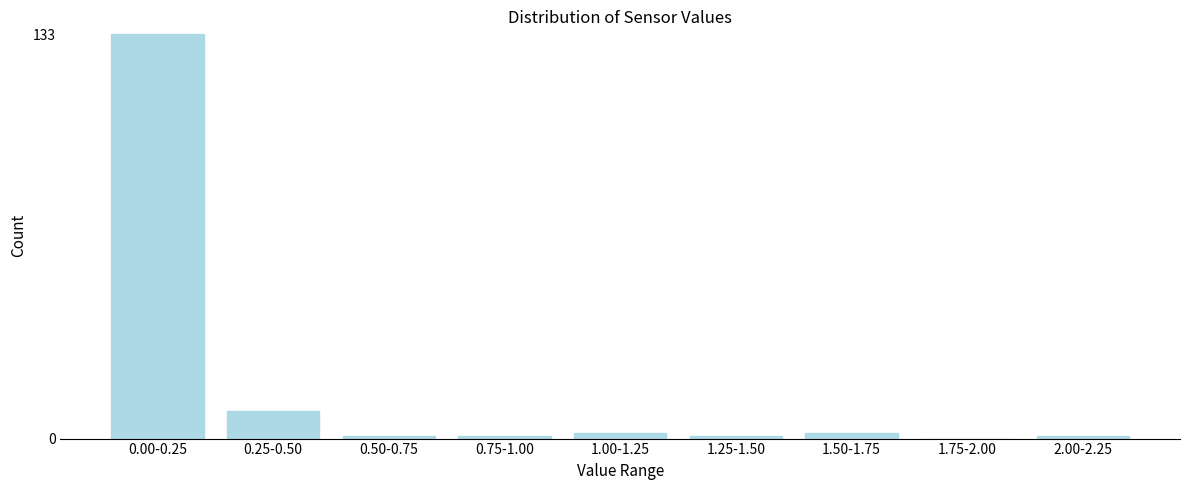

Reading left to right, list all the values displayed in this chart.

0.00-0.25=133	0.25-0.50=9	0.50-0.75=1	0.75-1.00=1	1.00-1.25=2	1.25-1.50=1	1.50-1.75=2	1.75-2.00=0	2.00-2.25=1